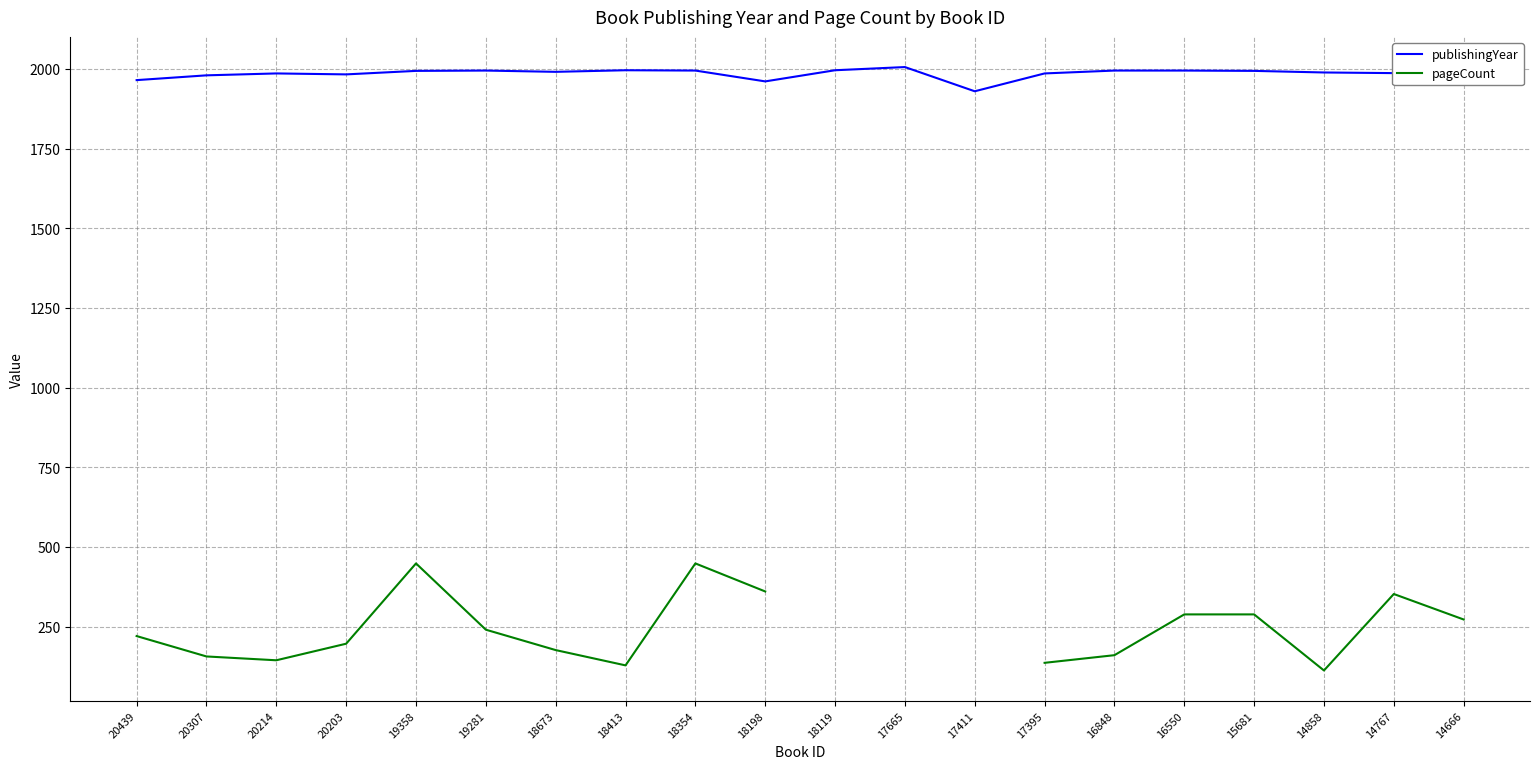

List the series in order of their peak value, highest first.

publishingYear, pageCount